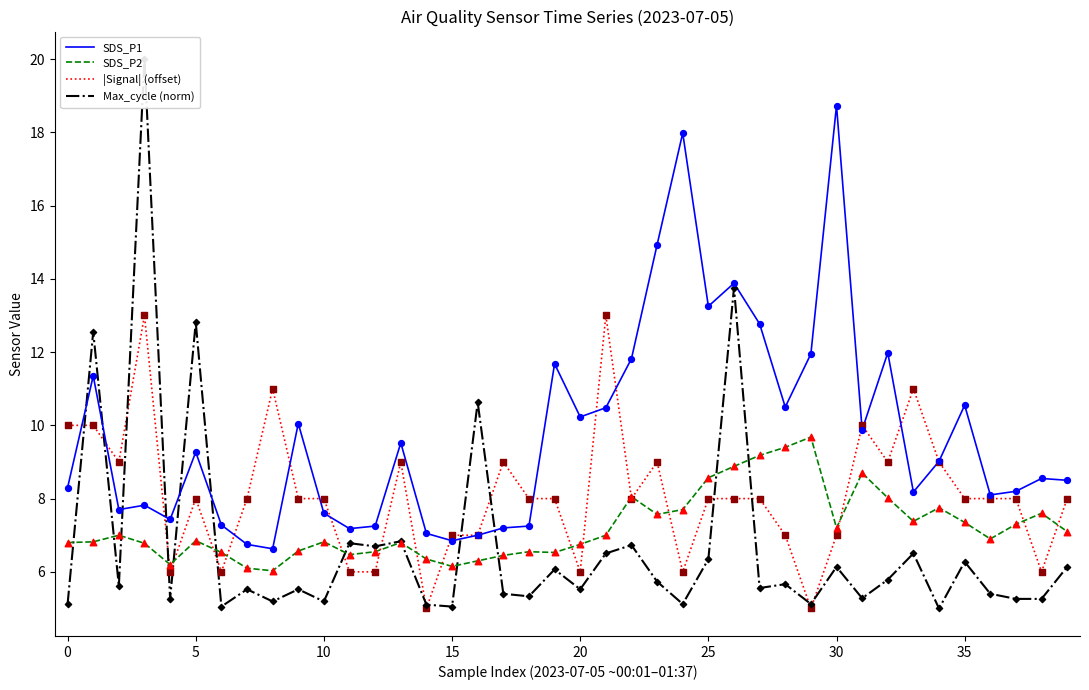

Which series has the largest total across all categories?

SDS_P1